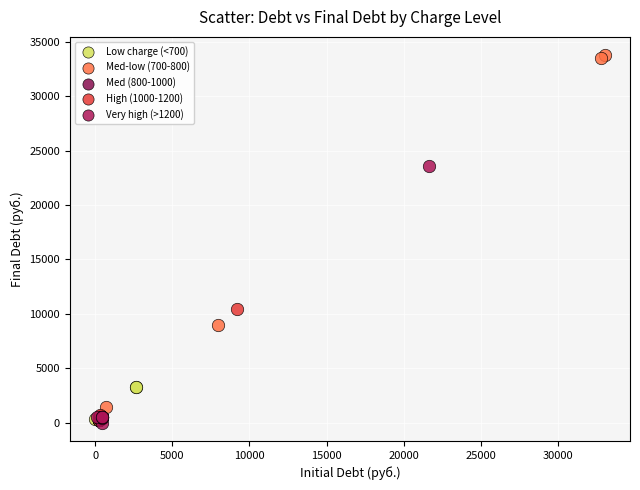

What are all the series names shown in the legend?

Low charge (<700), Med-low (700-800), Med (800-1000), High (1000-1200), Very high (>1200)